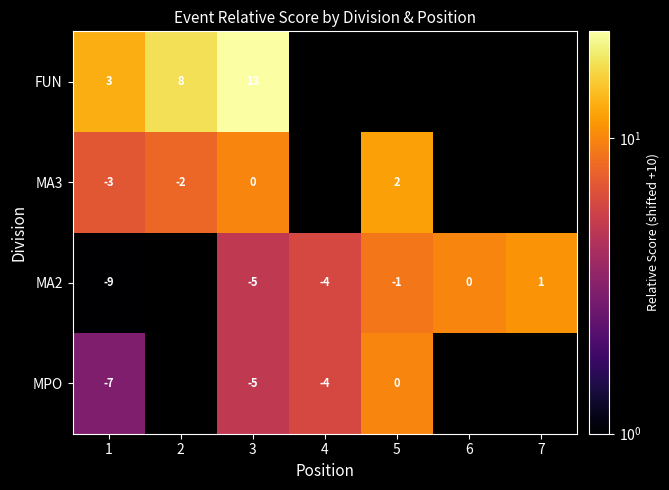

The value of MPO at 1 is -9. True or false?

False